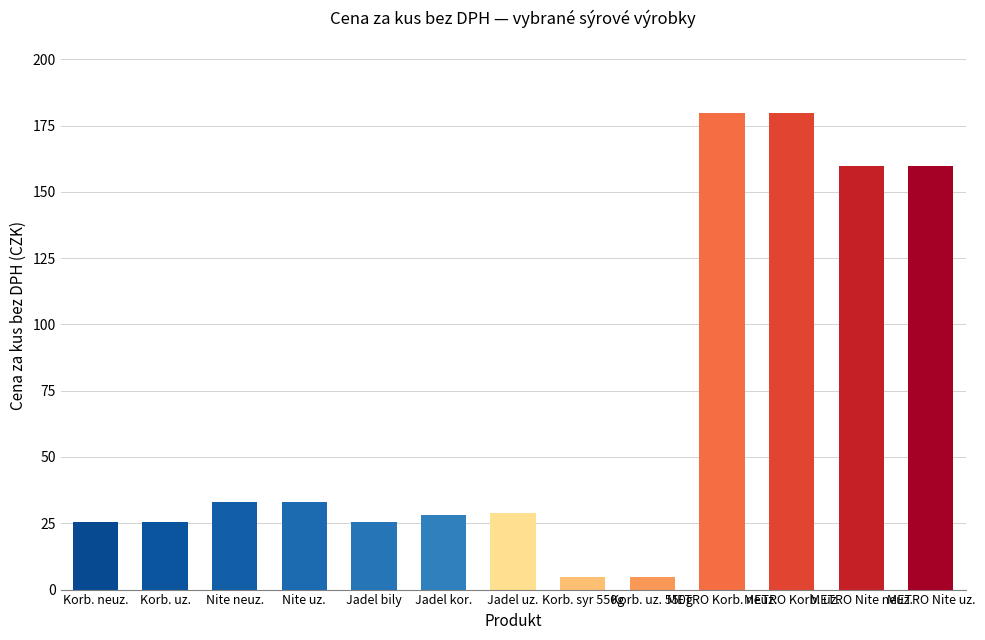

What is the smallest value displayed?

4.6